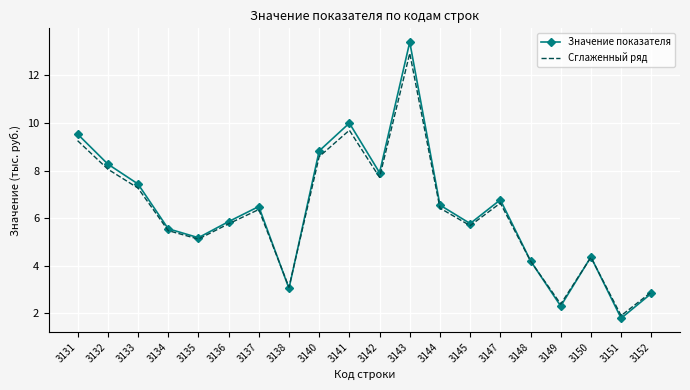

What is the total value across all series at 3131?

18.8